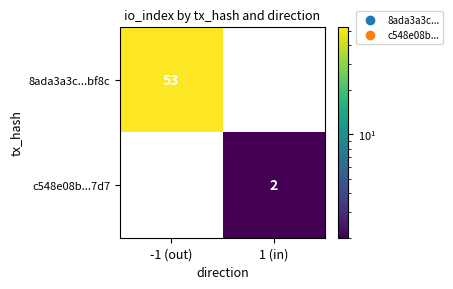

The value of 8ada3a3c...bf8c at -1 (out) is 93. True or false?

False